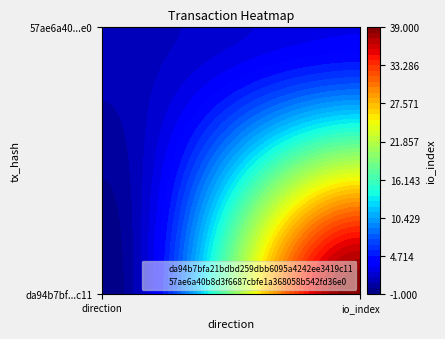

What is the average value of the da94b7bfa21bdbd259dbb6095a4242ee3419c11 series?

19